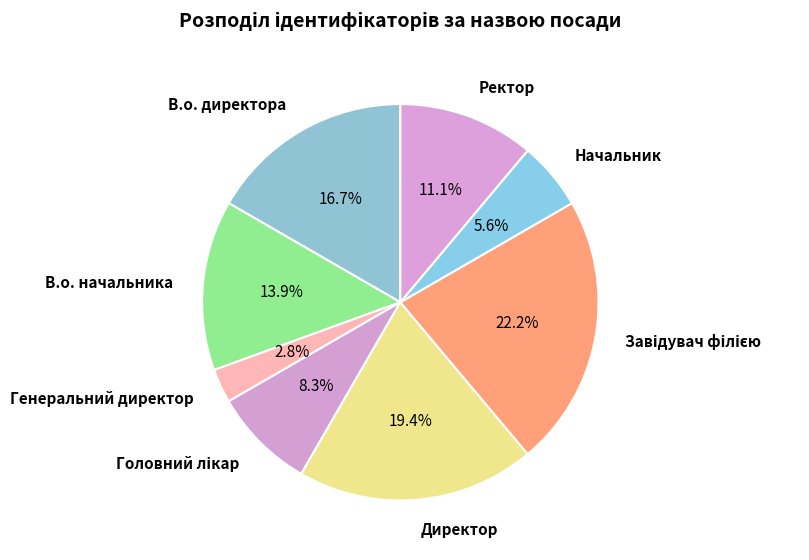

What percentage is NOT represented by Директор?

80.6%